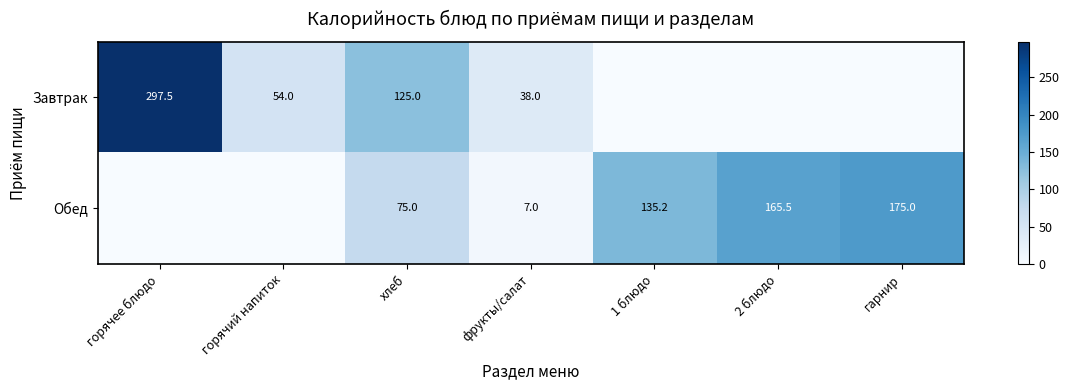

What is the total value across all series at горячий напиток?

54.0